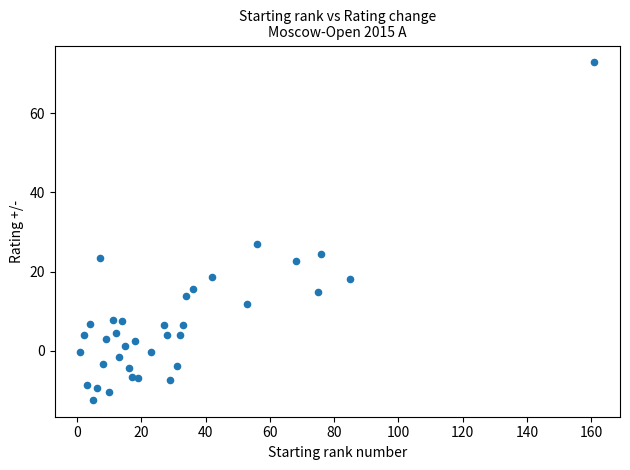

What Y value in the scatter plot is closest to 30?

26.9